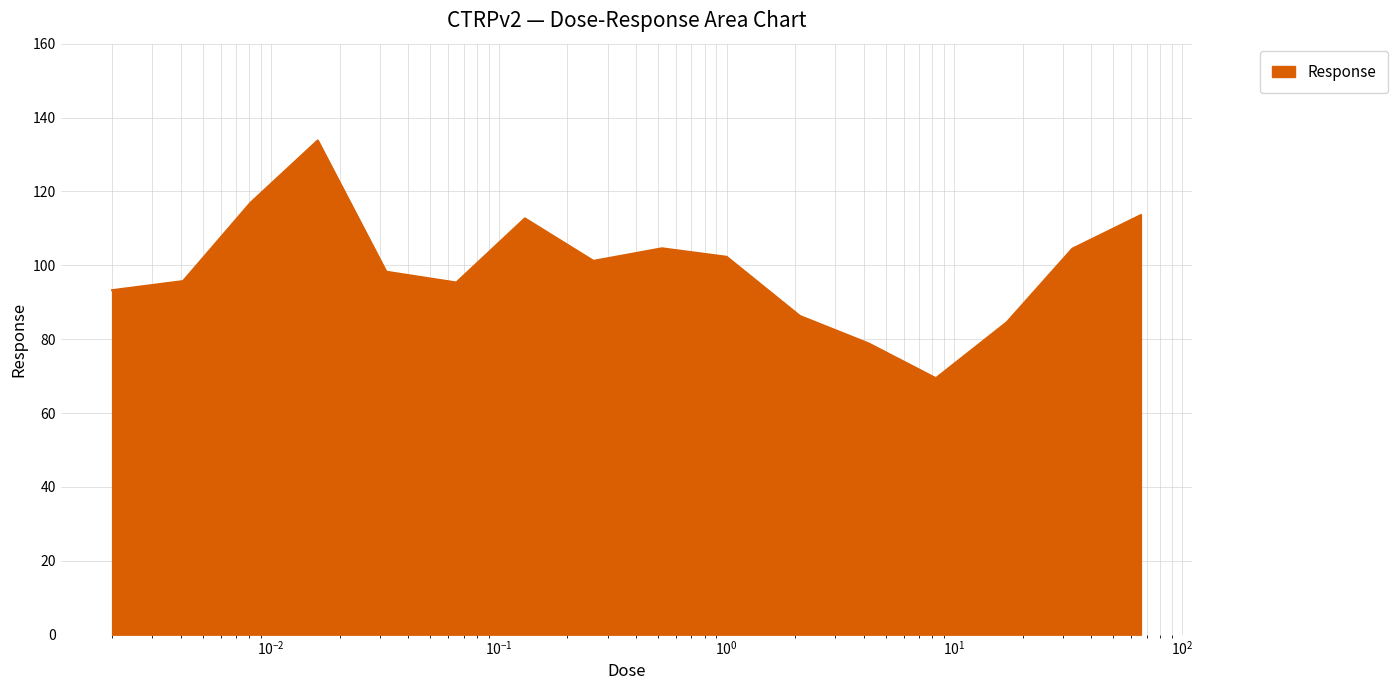

What is the smallest value displayed?

69.4